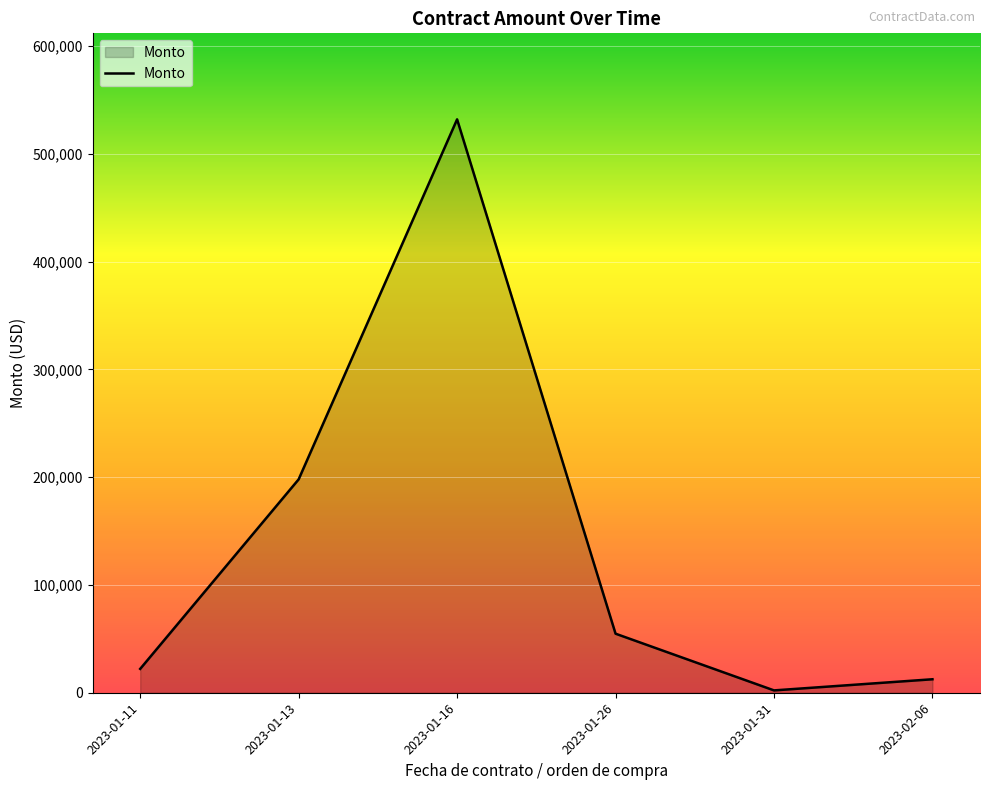

True or false: the data has more than 0 interior local peaks.

True